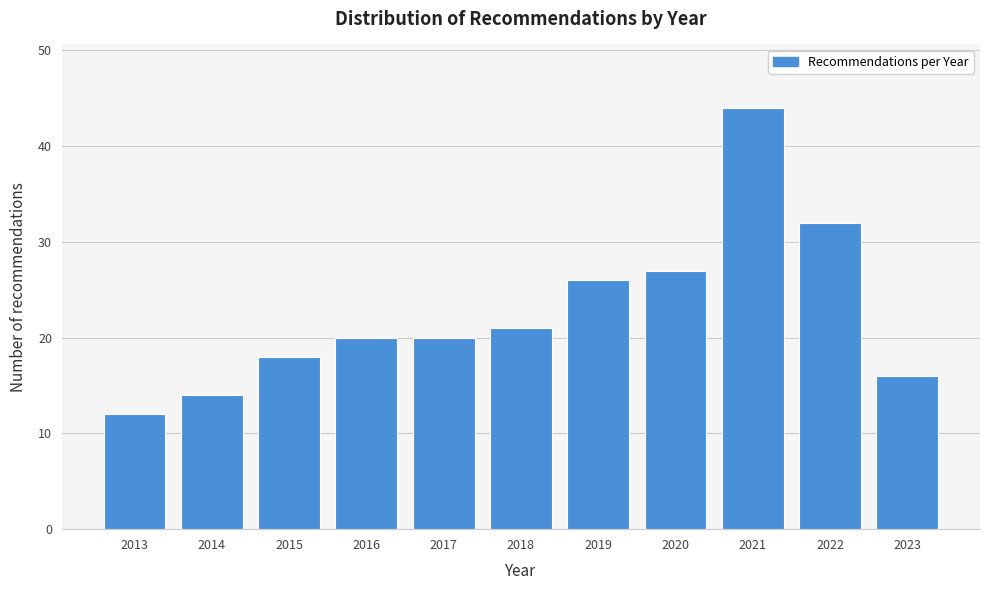

Reading right to left, transcribe all the data shown in this chart.

2023=16	2022=32	2021=44	2020=27	2019=26	2018=21	2017=20	2016=20	2015=18	2014=14	2013=12